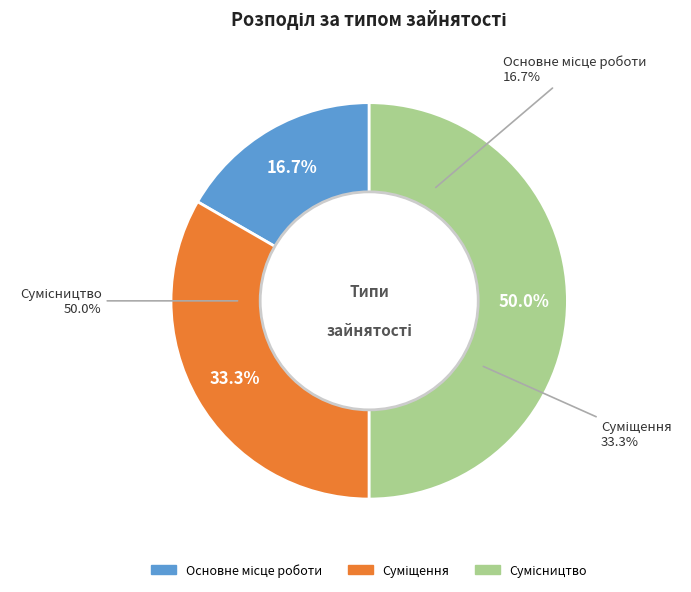

Which has a higher value, Сумісництво or Основне місце роботи?

Сумісництво